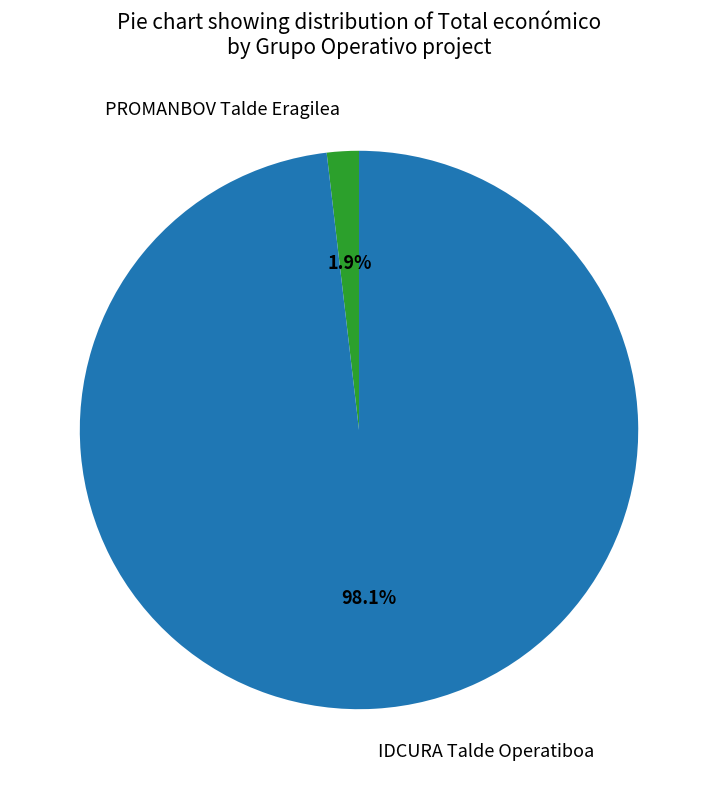

What is the smallest slice in the pie chart?

PROMANBOV